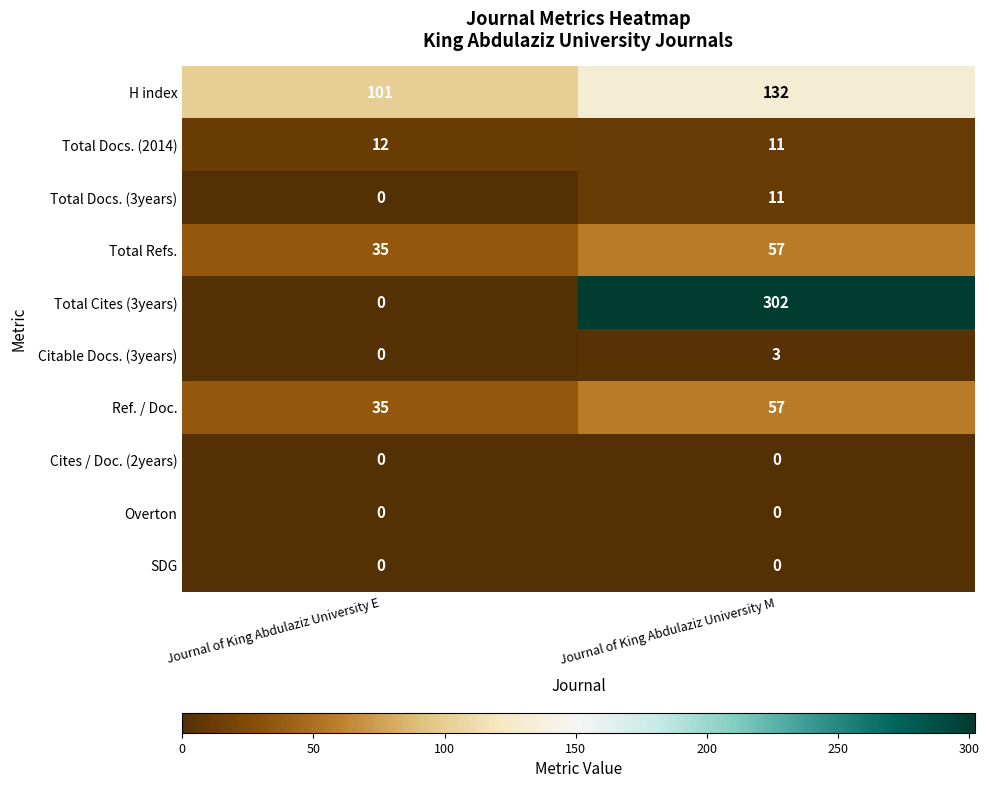

Rank the categories by Total Cites (3years) value from lowest to highest.

Journal of King Abdulaziz University E, Journal of King Abdulaziz University M